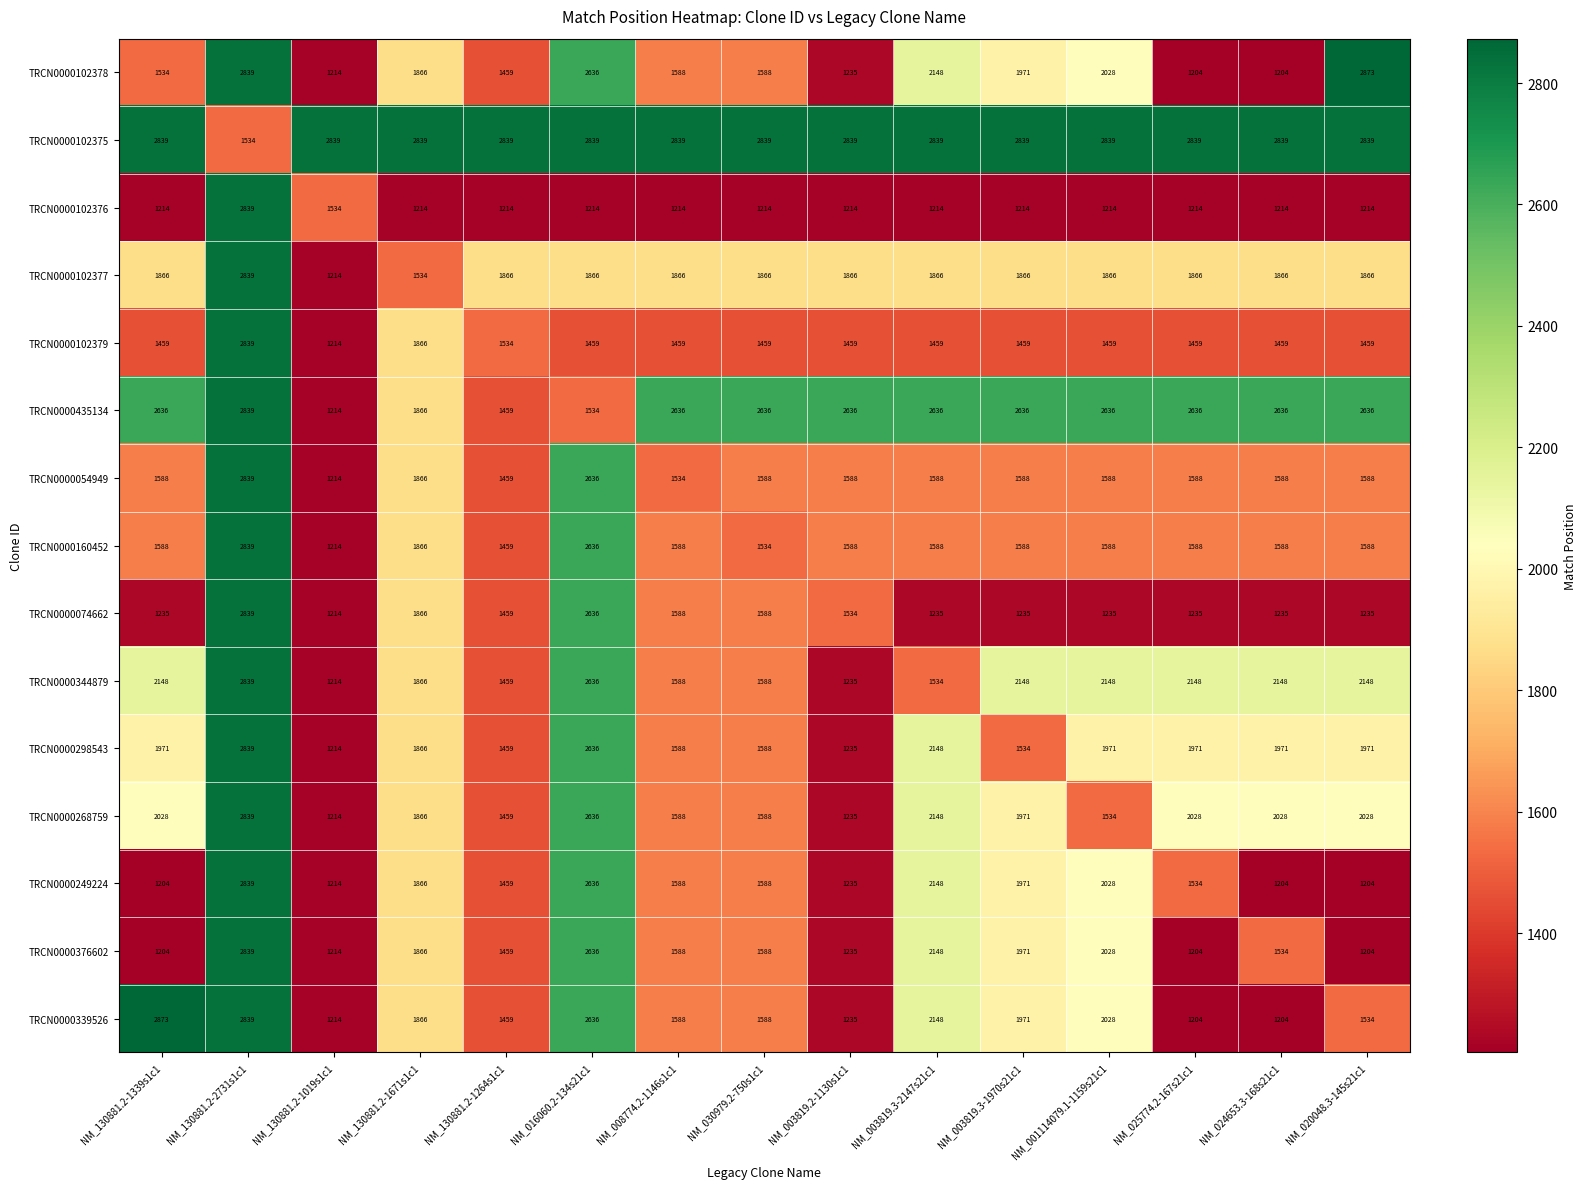

What is the minimum value shown in the chart?

1204